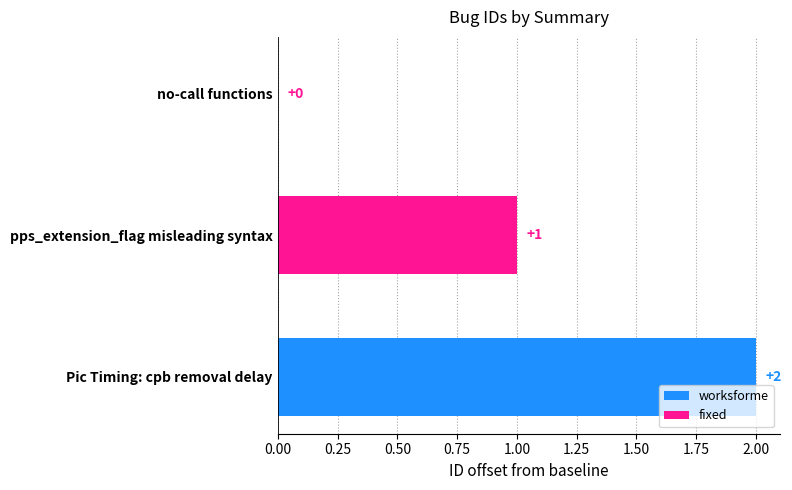

Rank the series by their maximum value, from lowest to highest.

fixed, worksforme